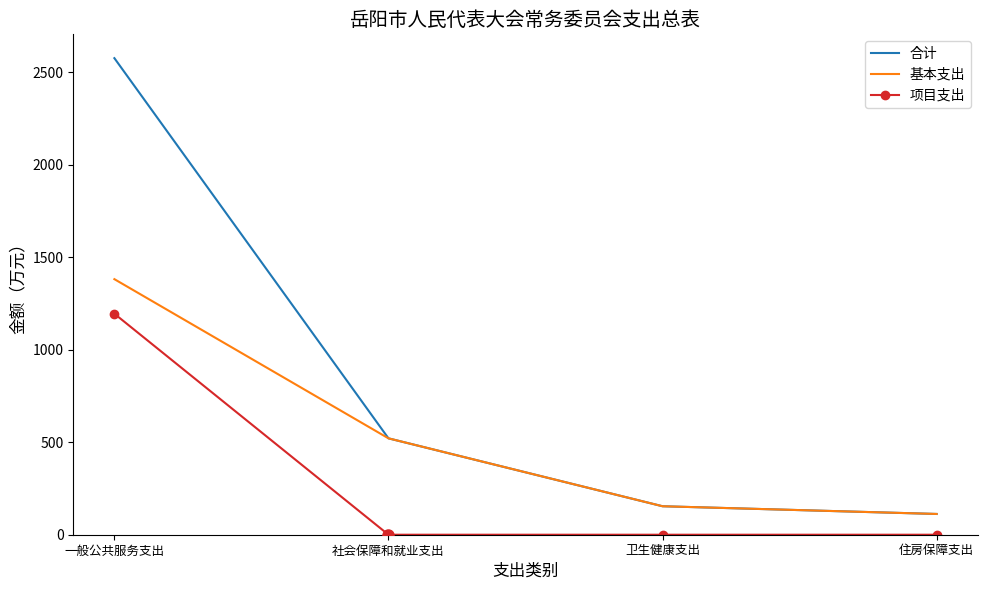

Rank the series by their average value, from highest to lowest.

合计, 基本支出, 项目支出